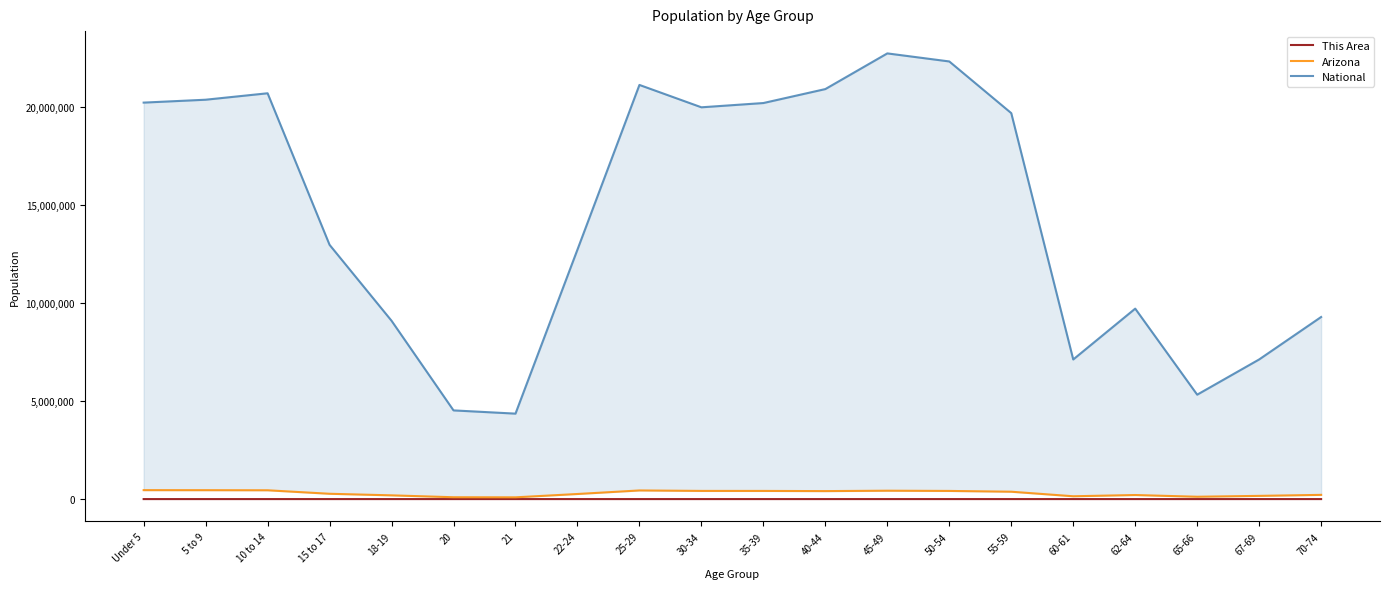

Reading left to right, extract all data points from this chart.

This Area: Under 5=38	5 to 9=73	10 to 14=57	15 to 17=37	18-19=28	20=12	21=7	22-24=27	25-29=46	30-34=52	35-39=52	40-44=73	45-49=122	50-54=145	55-59=157	60-61=69	62-64=110	65-66=85	67-69=114	70-74=158
Arizona: Under 5=455715	5 to 9=453680	10 to 14=448664	15 to 17=270955	18-19=190627	20=93756	21=89342	22-24=259486	25-29=439998	30-34=416695	35-39=415693	40-44=406801	45-49=427022	50-54=415524	55-59=375268	60-61=144092	62-64=206868	65-66=119102	67-69=163764	70-74=215026
National: Under 5=20201362	5 to 9=20348657	10 to 14=20677194	15 to 17=12954254	18-19=9086089	20=4519129	21=4354294	22-24=12712576	25-29=21101849	30-34=19962099	35-39=20179642	40-44=20890964	45-49=22708591	50-54=22298125	55-59=19664805	60-61=7113727	62-64=9704197	65-66=5319902	67-69=7115361	70-74=9278166